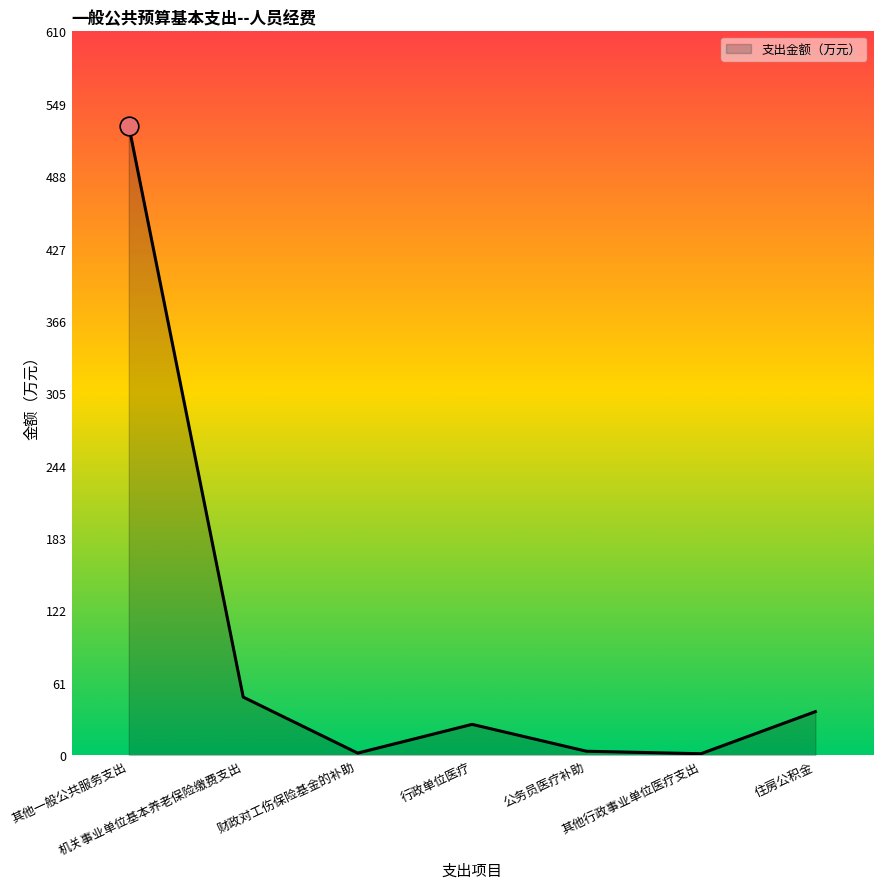

Which has a higher value, 住房公积金 or 其他行政事业单位医疗支出?

住房公积金